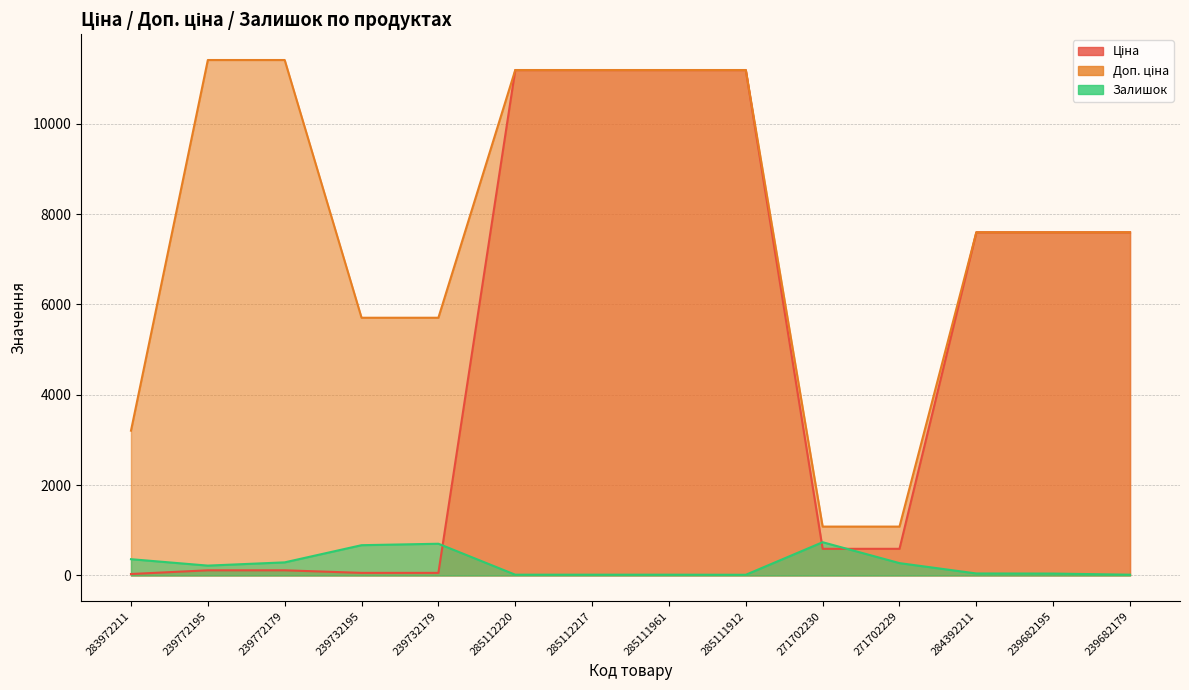

True or false: Ціна has a value of 5765.7 at 285112220.

False